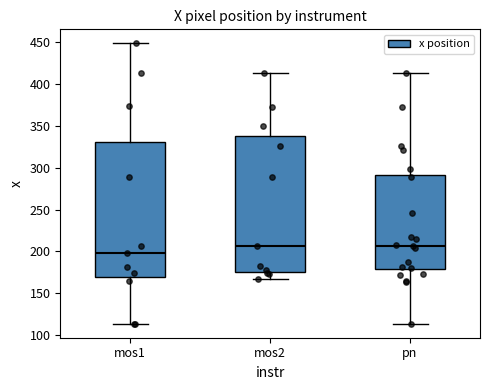

Reading left to right, transcribe this box plot: for each box, give where its median line is, the range the box spans, and where its two whiskers end, as read against the y-axis. The values are not printed on the chart, so give them approximately, as read against the axis.

mos1: median 200, box 170 to 330, whiskers 115 to 450
mos2: median 205, box 175 to 340, whiskers 165 to 415
pn: median 205, box 180 to 290, whiskers 115 to 415